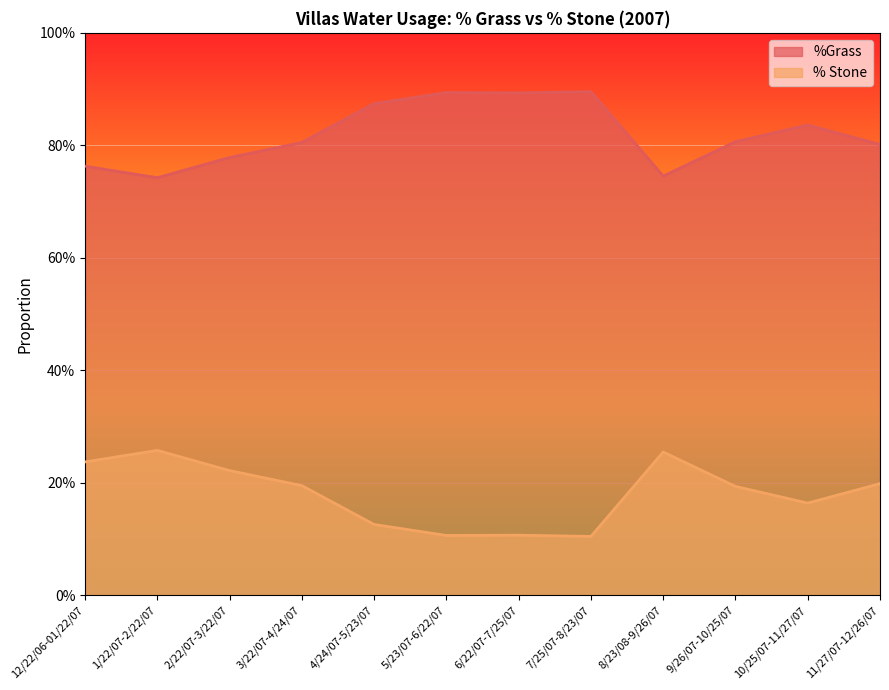

What is the sum of the %Grass values at 8/23/08-9/26/07 and 3/22/07-4/24/07?

1.6